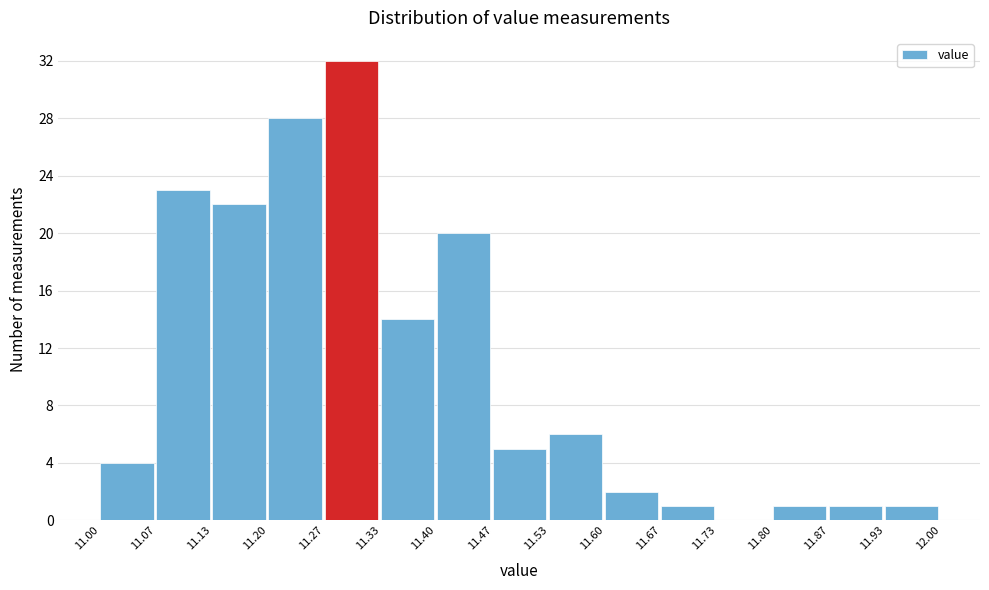

Reading left to right, transcribe this chart: for each bar, give the range it covers on the x-axis and its height. The values are not printed on the chart, so give them approximately, as read against the axis.

11.00 to 11.07: 4
11.07 to 11.13: 23
11.13 to 11.20: 22
11.20 to 11.27: 28
11.27 to 11.33: 32
11.33 to 11.40: 14
11.40 to 11.47: 20
11.47 to 11.53: 5
11.53 to 11.60: 6
11.60 to 11.67: 2
11.67 to 11.73: 1
11.73 to 11.80: 0
11.80 to 11.87: 1
11.87 to 11.93: 1
11.93 to 12.00: 1